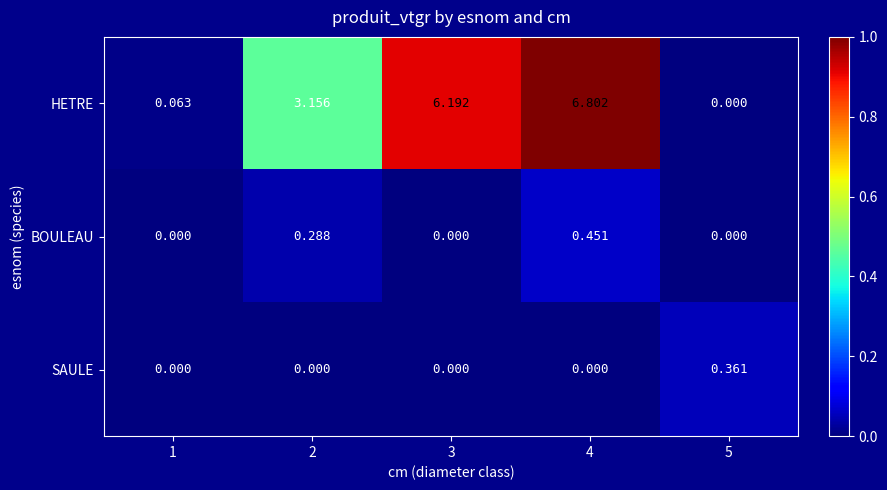

What is the total value across all series at 4?

7.3